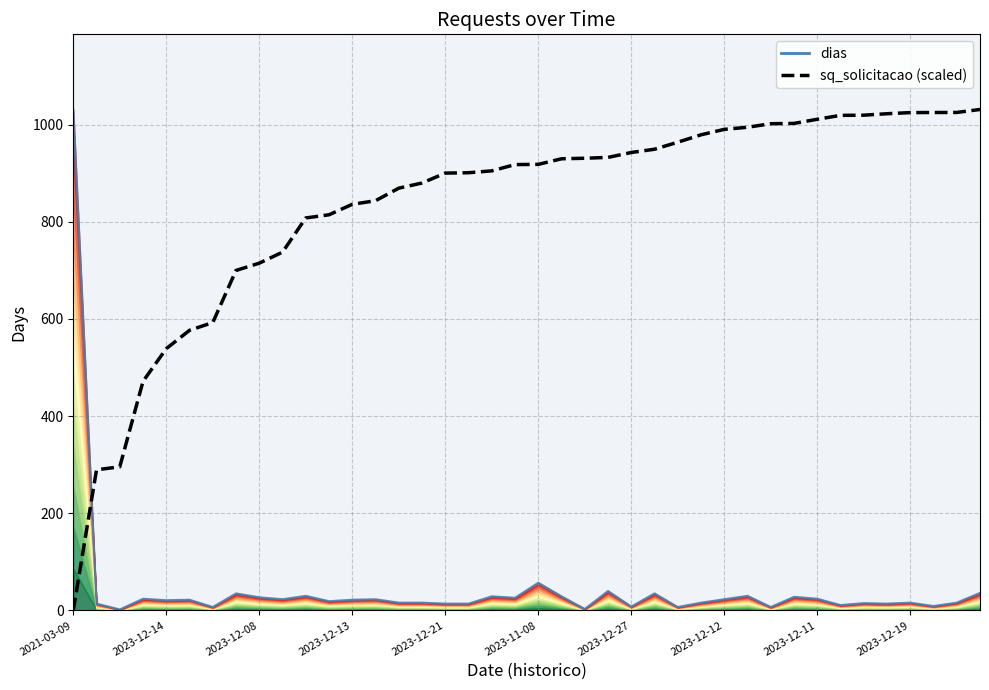

Does the chart have visible grid lines?

Yes